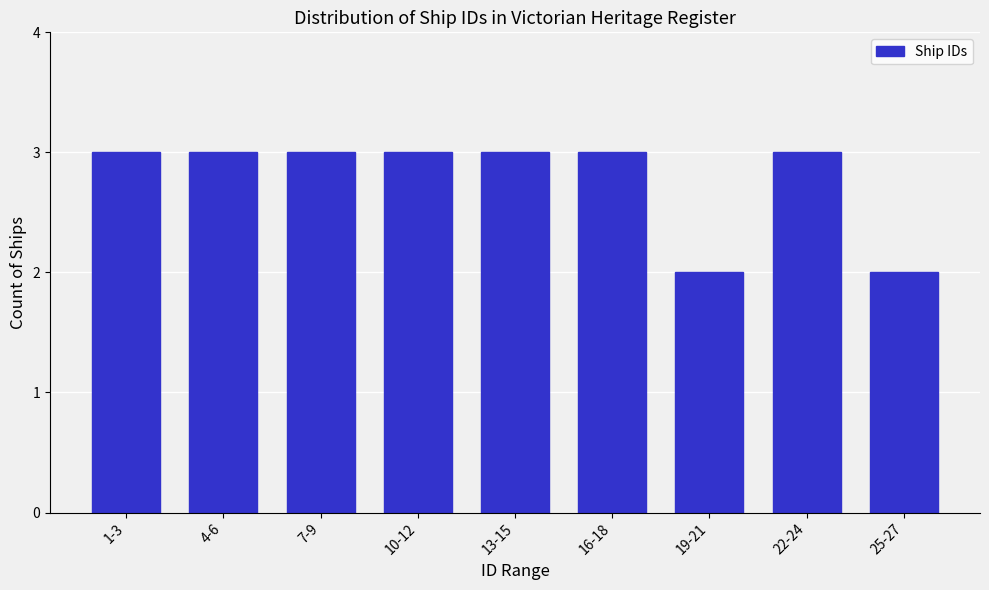

Reading left to right, transcribe all the data shown in this chart.

3	3	3	3	3	3	2	3	2